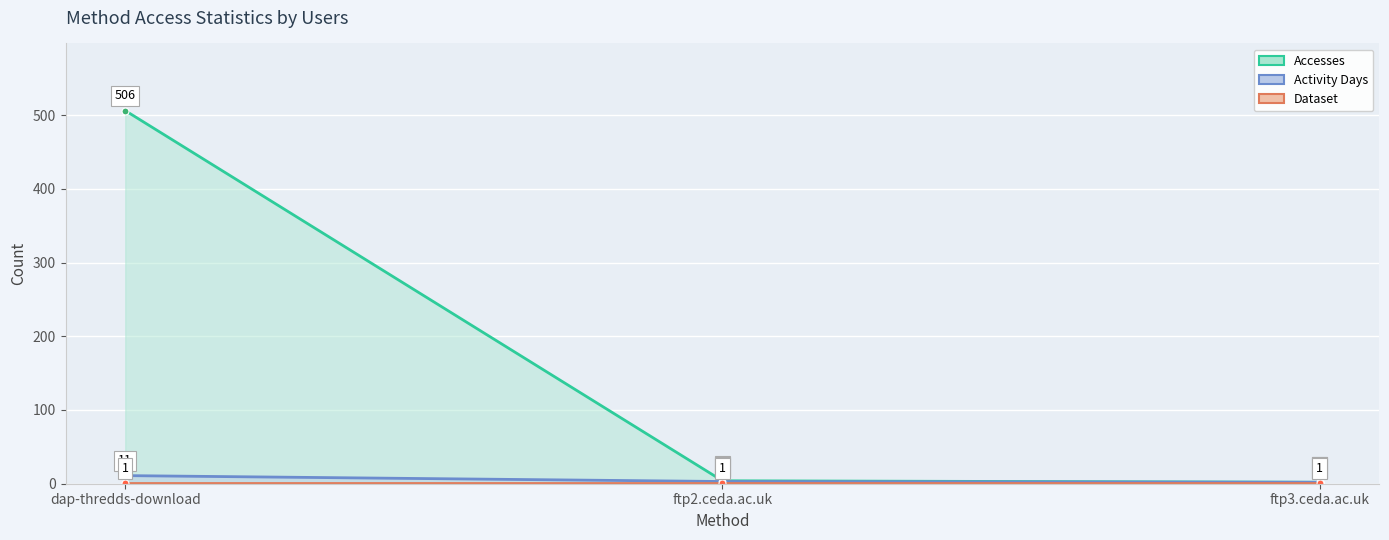

Reading left to right, extract all data points from this chart.

Accesses (line): 506	4	2
Activity Days (line): 11	3	2
Dataset (line): 1	1	1